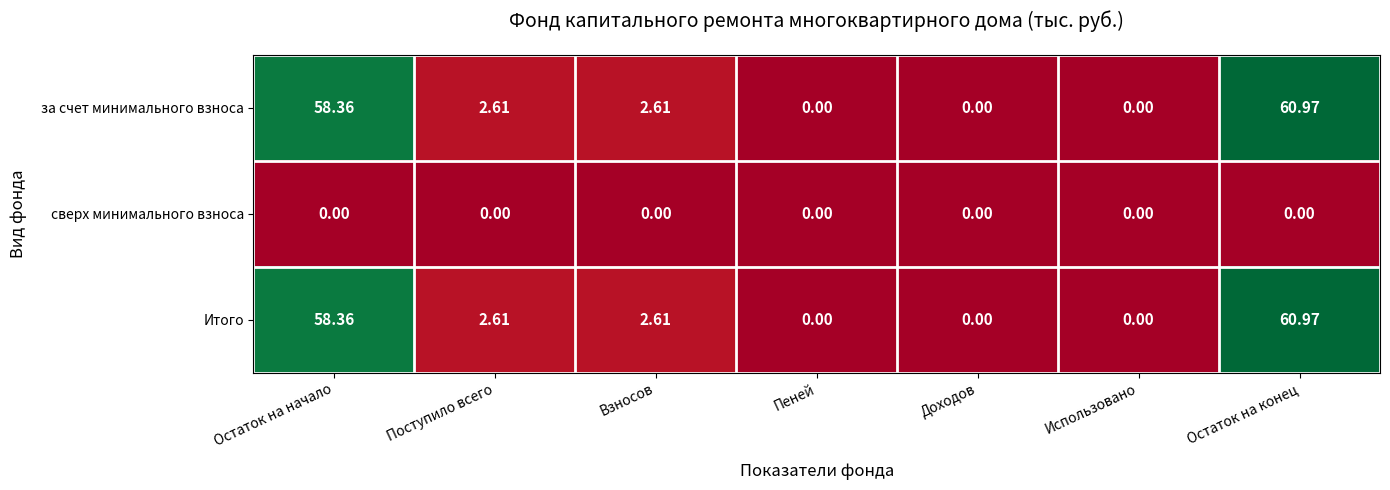

How many data points does each series have?

7